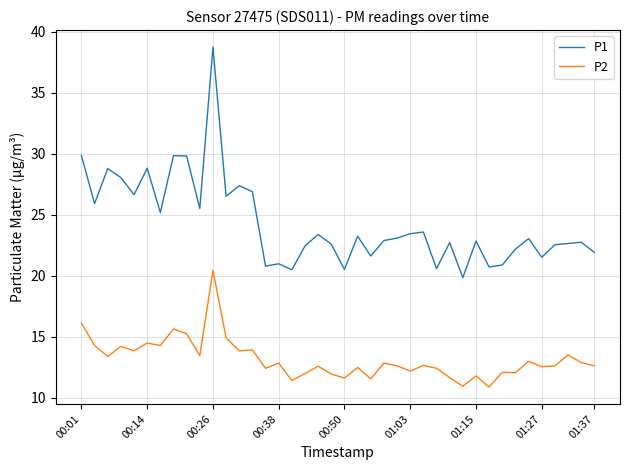

Which series has the largest total across all categories?

P1